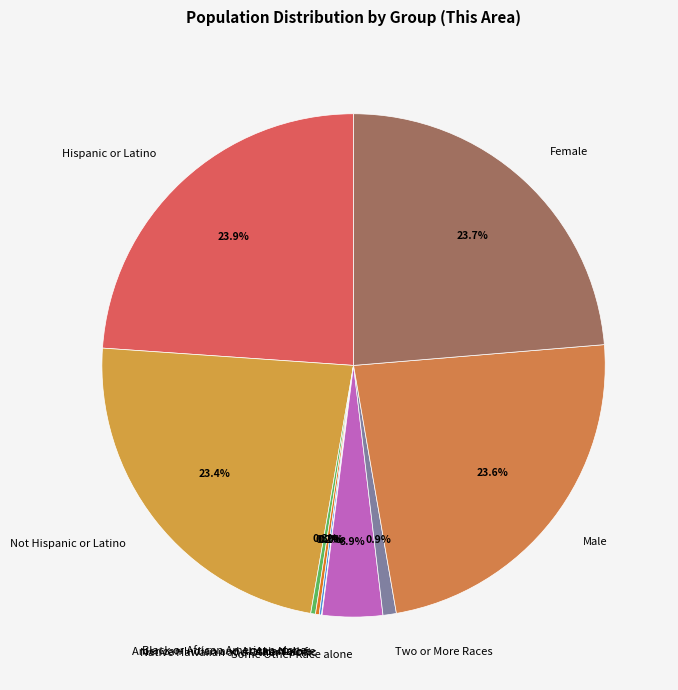

Does any single category account for the majority?

No